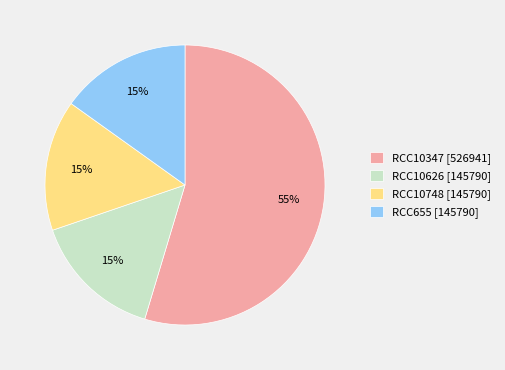

How many slices are in this pie chart?

4